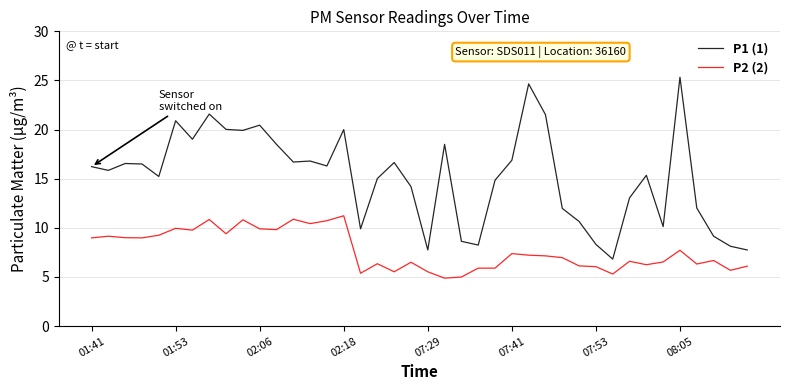

List the series in order of their peak value, highest first.

P1 (1), P2 (2)